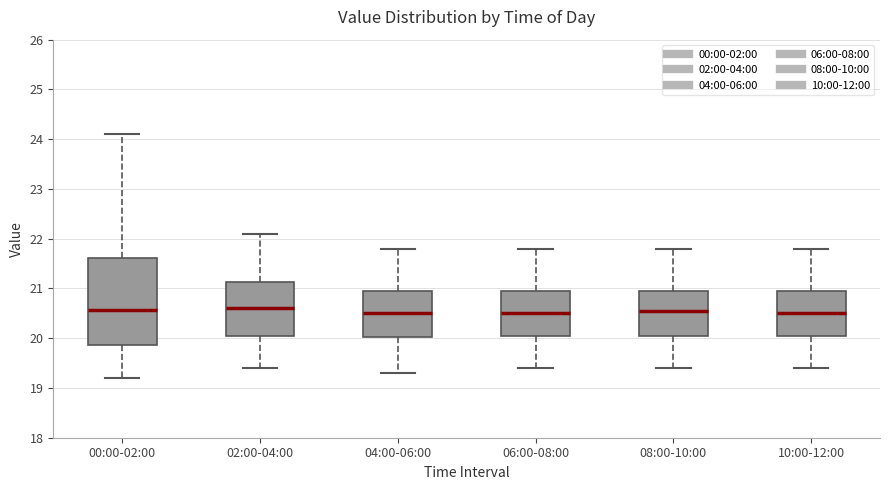

Reading left to right, transcribe this box plot: for each box, give where its median line is, the range the box spans, and where its two whiskers end, as read against the y-axis. The values are not printed on the chart, so give them approximately, as read against the axis.

00:00-02:00: median 20.6, box 19.9 to 21.6, whiskers 19.2 to 24.1
02:00-04:00: median 20.6, box 20.1 to 21.1, whiskers 19.4 to 22.1
04:00-06:00: median 20.5, box 20.0 to 21.0, whiskers 19.3 to 21.8
06:00-08:00: median 20.5, box 20.1 to 21.0, whiskers 19.4 to 21.8
08:00-10:00: median 20.6, box 20.1 to 21.0, whiskers 19.4 to 21.8
10:00-12:00: median 20.5, box 20.1 to 21.0, whiskers 19.4 to 21.8